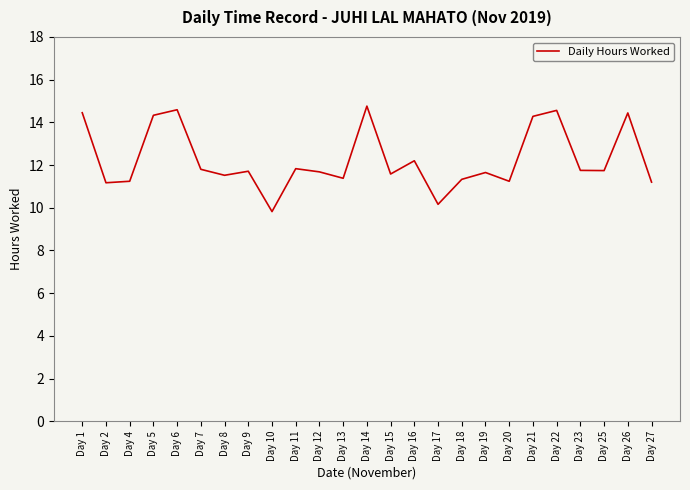

True or false: there are more than 2 points higher than both neighbors.

True